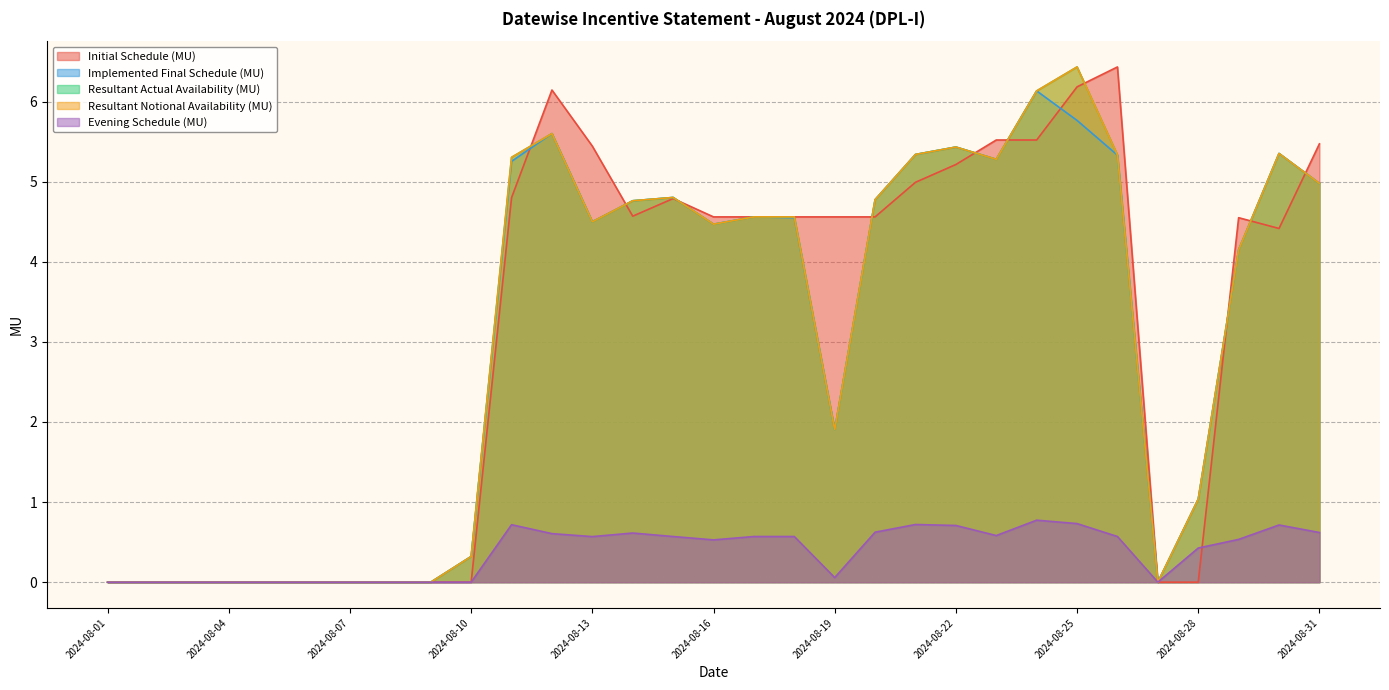

List the series in order of their peak value, highest first.

Initial Schedule (MU), Resultant Actual Availability (MU), Resultant Notional Availability (MU), Implemented Final Schedule (MU), Evening Schedule (MU)